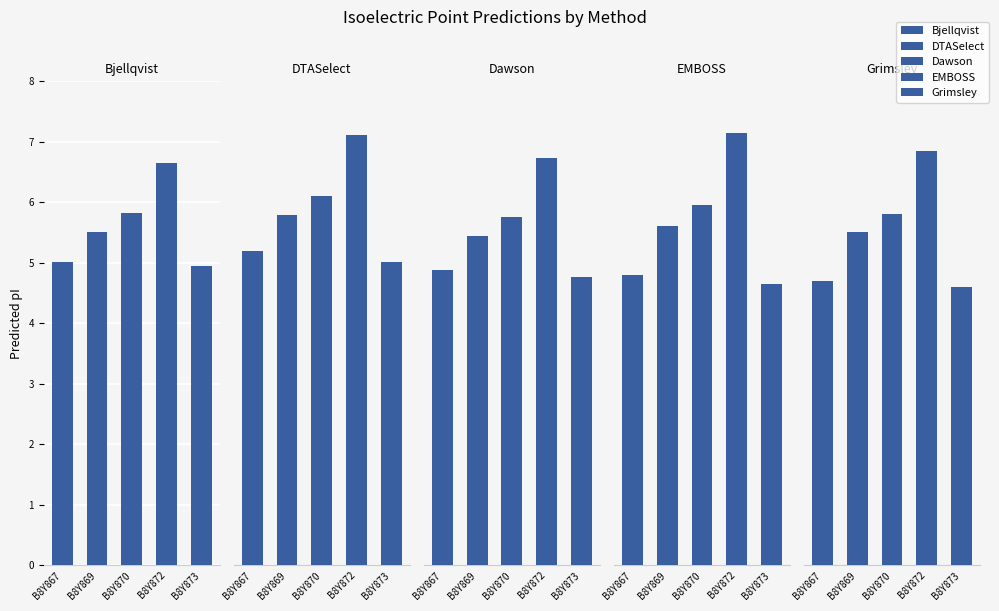

What is the approximate value of Grimsley at B8Y873?

4.6